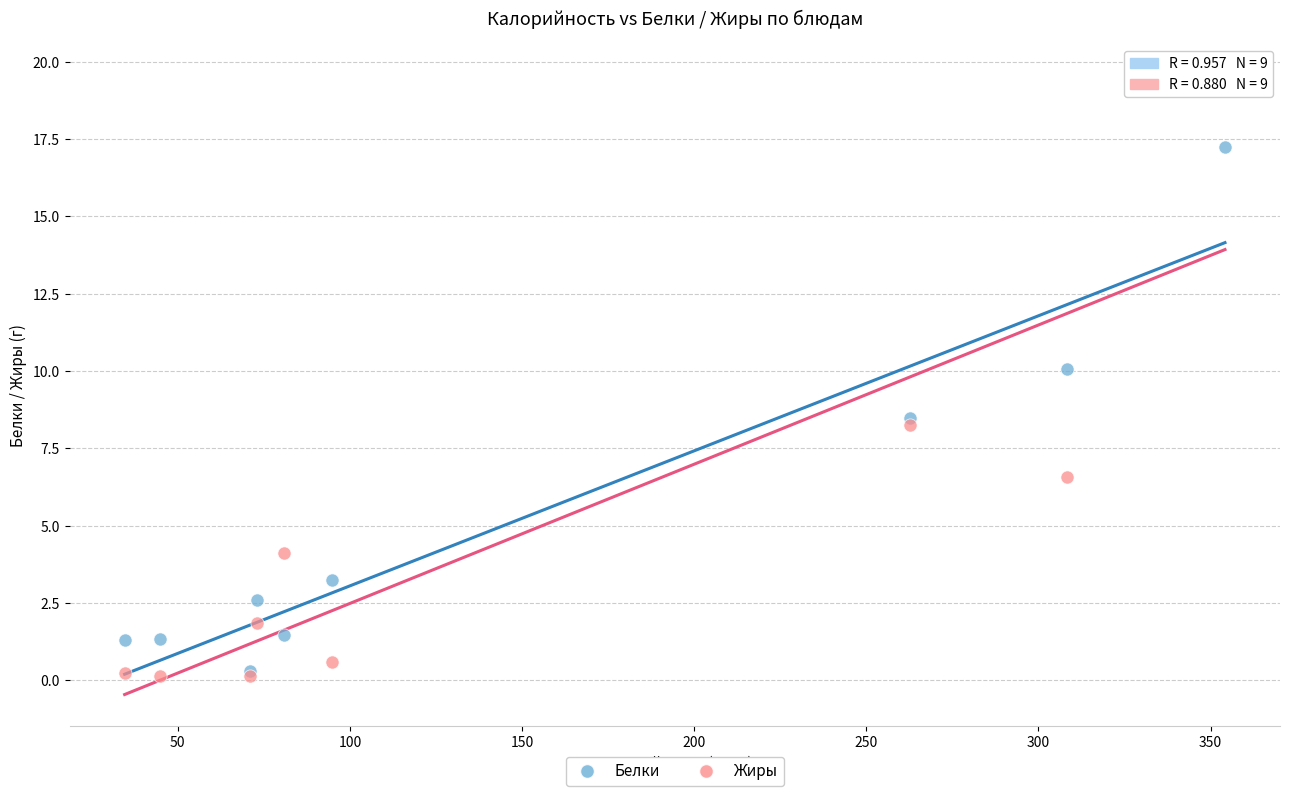

Across all series, what Y value is closest to 9?

8.5